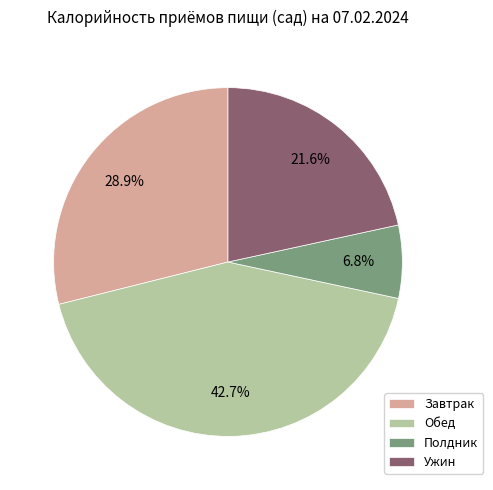

Does any single category account for the majority?

No